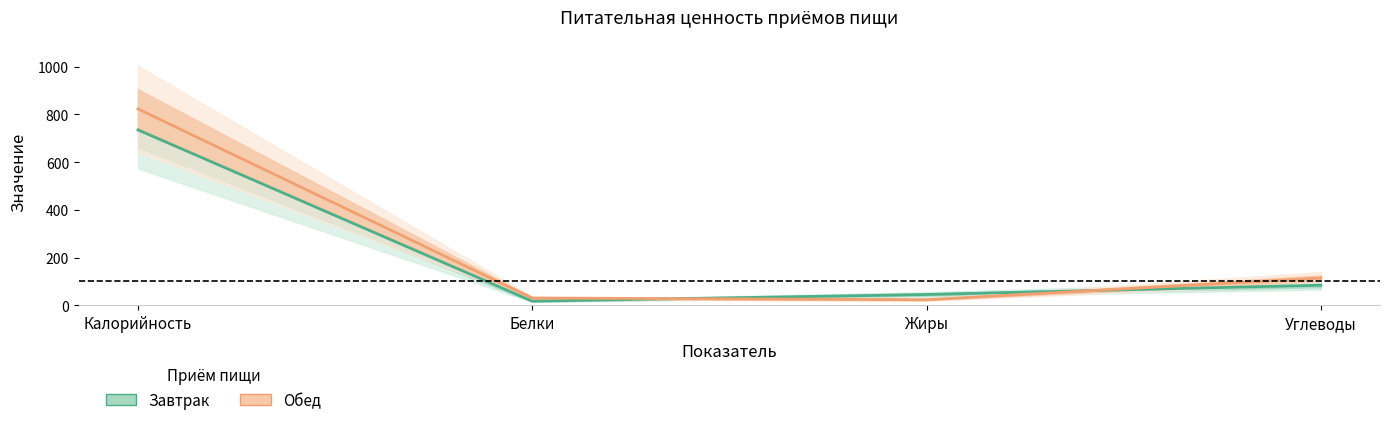

The value of Обед at Белки is 42. True or false?

False